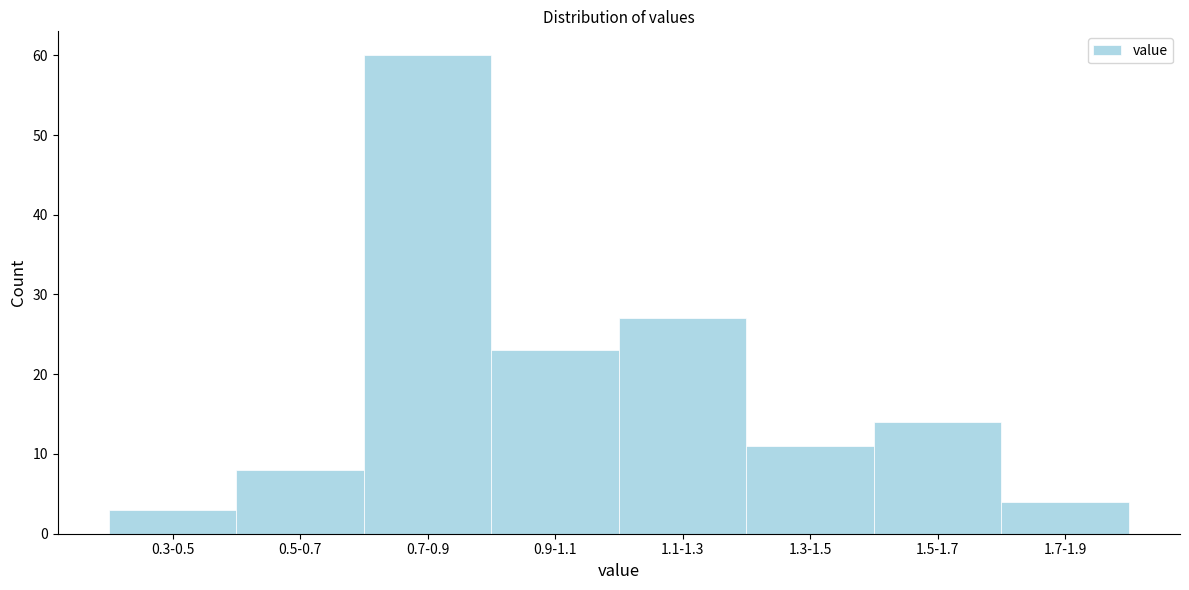

Reading left to right, extract all data points from this chart.

0.3-0.5=3	0.5-0.7=8	0.7-0.9=60	0.9-1.1=23	1.1-1.3=27	1.3-1.5=11	1.5-1.7=14	1.7-1.9=4